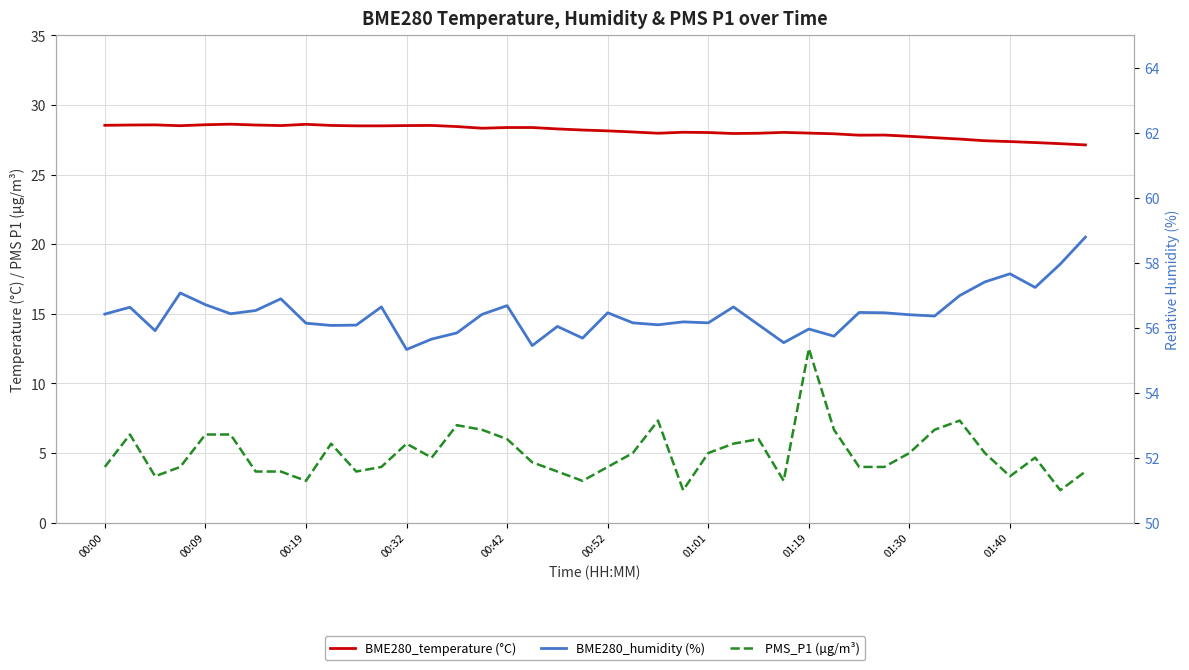

What is the maximum value shown in the chart?

58.8